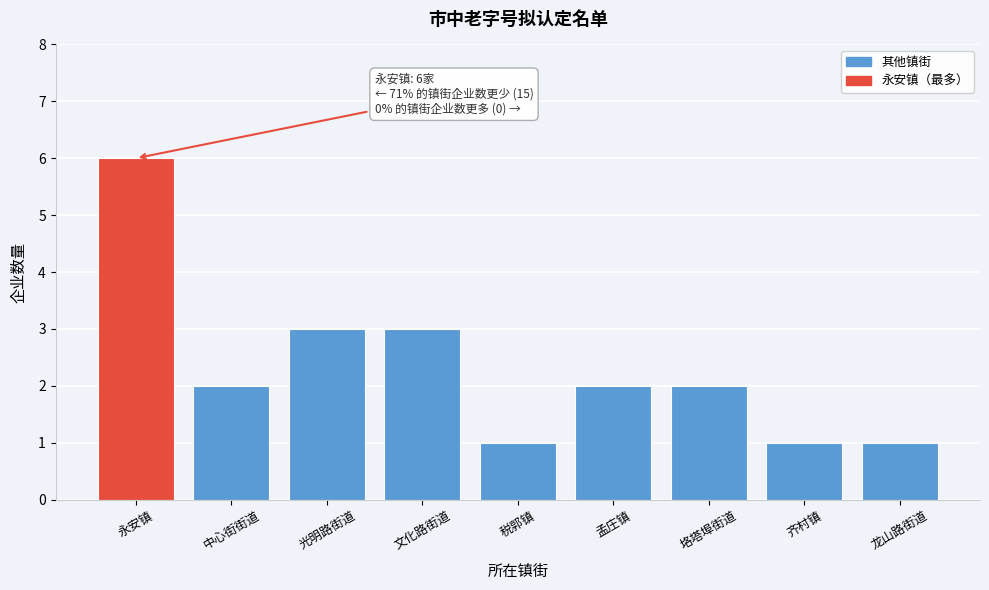

Reading left to right, extract all data points from this chart.

6	2	3	3	1	2	2	1	1